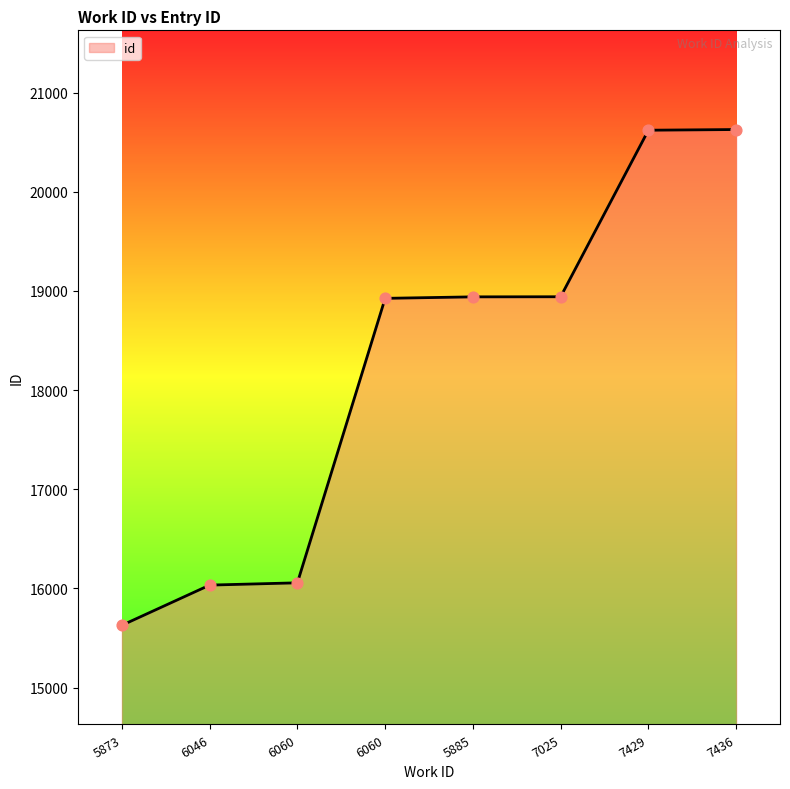

Approximately how many times larger is the value at 5873 compared to 7436?

0.8